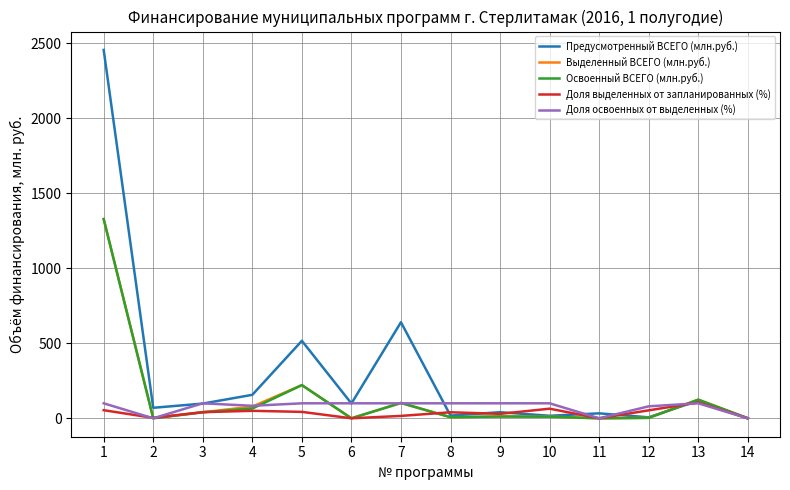

What is the difference between the highest and lowest values at 1?

2401.2